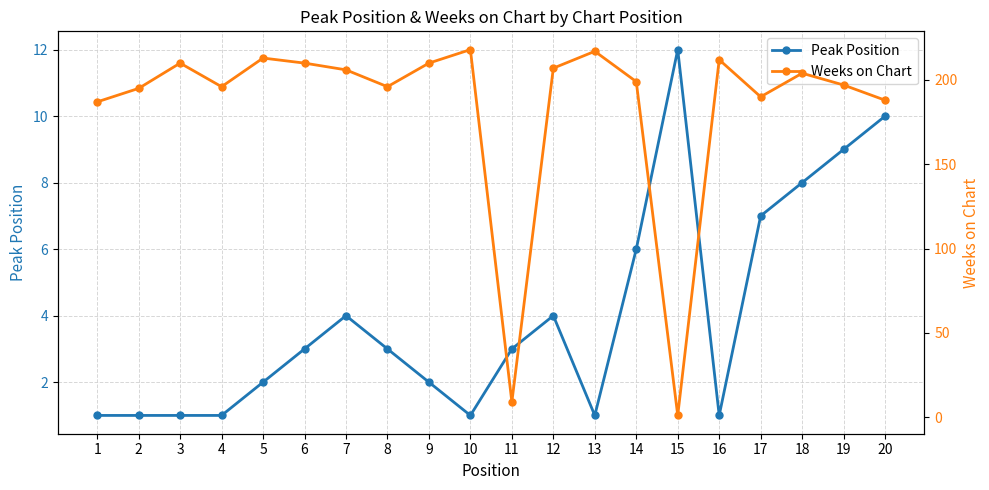

True or false: Weeks on Chart and Peak Position cross at least once.

True